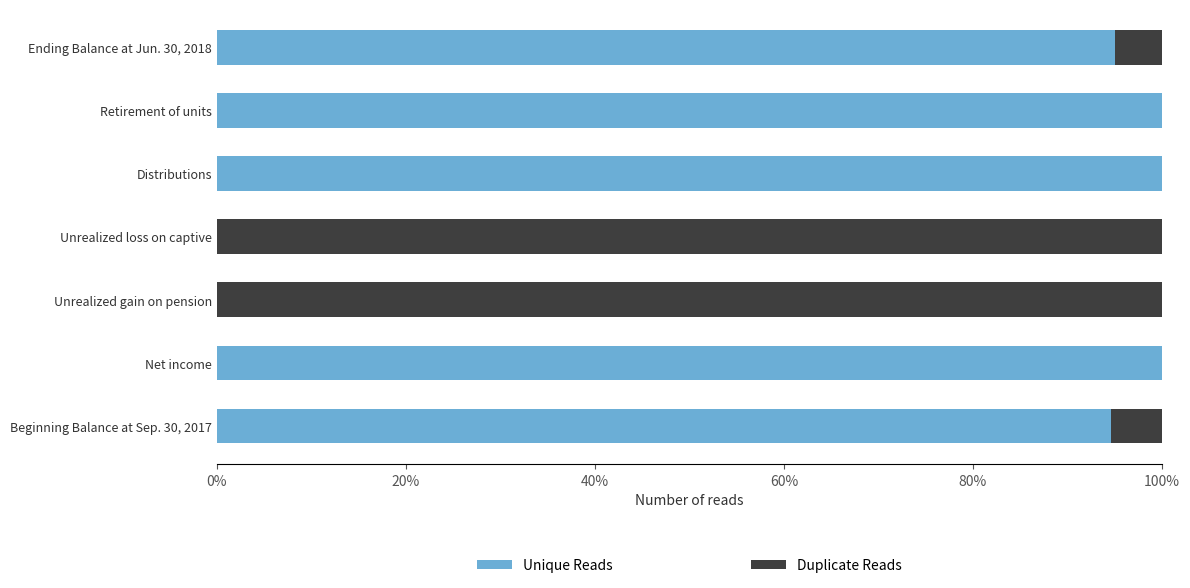

What is the maximum value for Unique Reads?

100.0